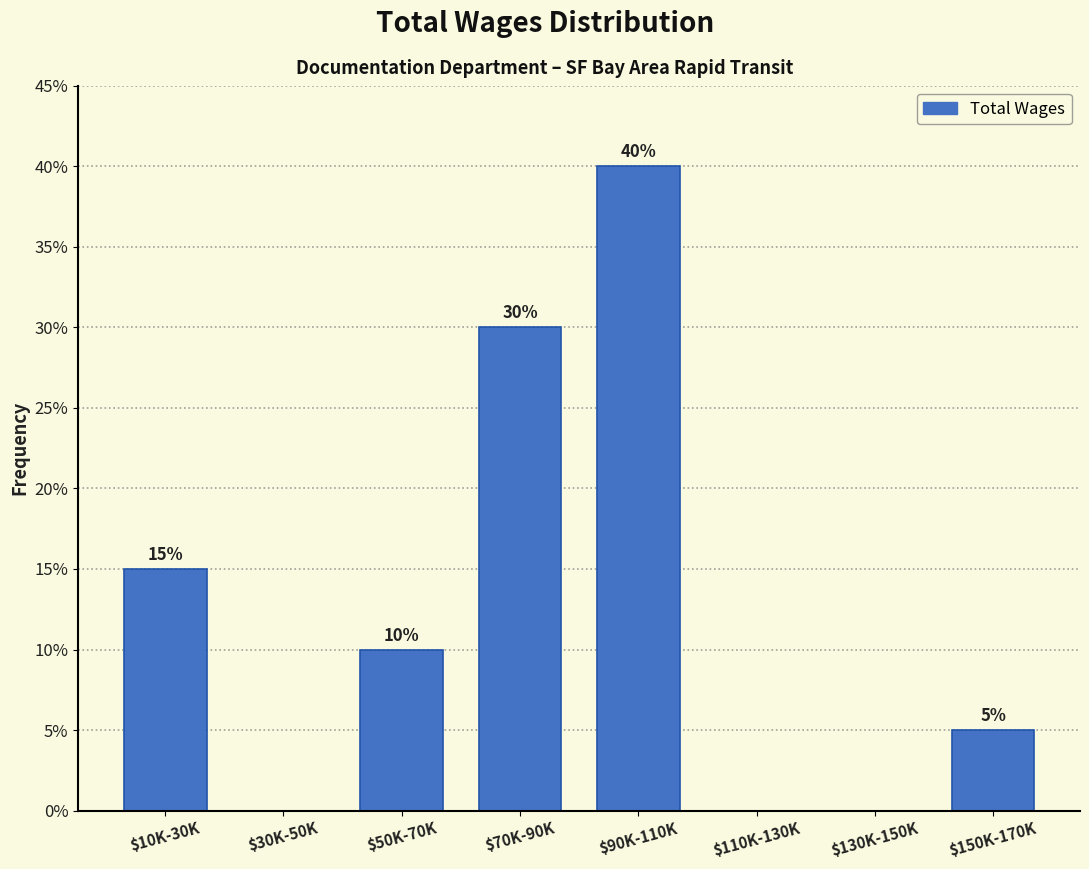

What is the sum of all values?

100